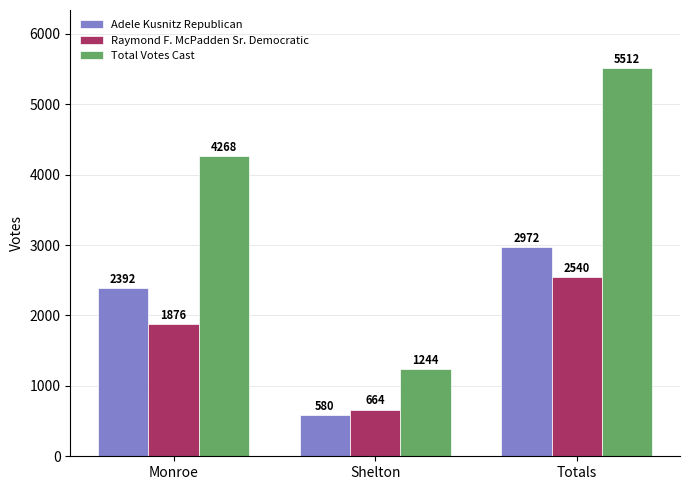

Reading left to right, transcribe all the data shown in this chart.

Adele Kusnitz Republican: Monroe=2392	Shelton=580	Totals=2972
Raymond F. McPadden Sr. Democratic: Monroe=1876	Shelton=664	Totals=2540
Total Votes Cast: Monroe=4268	Shelton=1244	Totals=5512